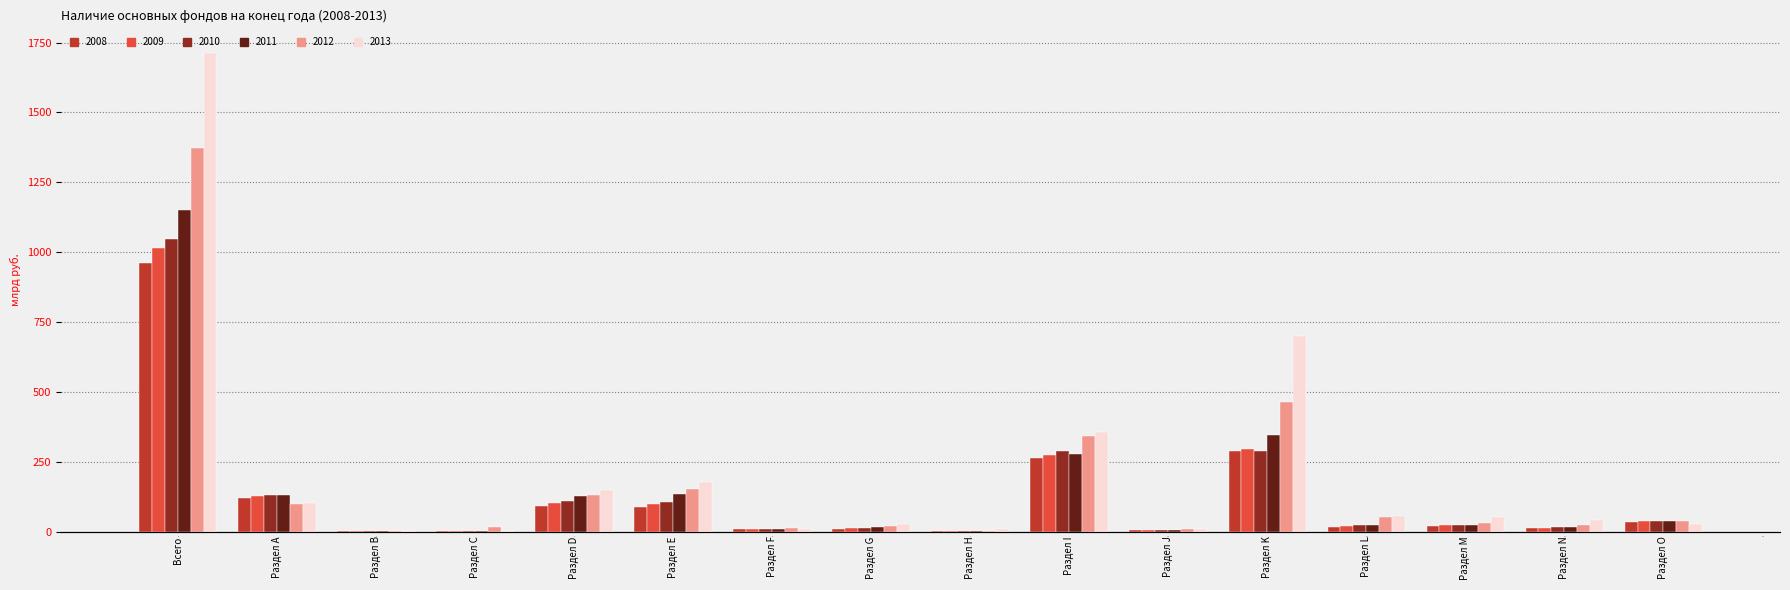

At which label does 2012 first exceed 37?

Всего